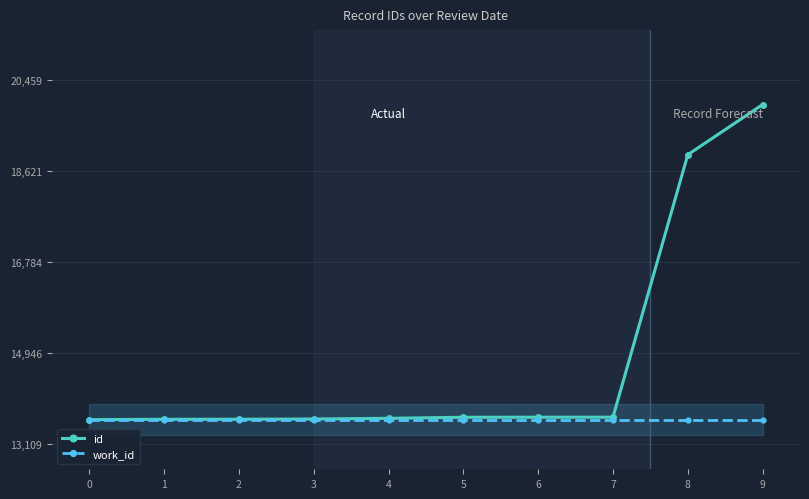

Reading left to right, transcribe all the data shown in this chart.

id: 0=13609	1=13616	2=13617	3=13622	4=13636	5=13657	6=13658	7=13659	8=18948	9=19959
work_id: 0=13609	1=13609	2=13609	3=13609	4=13609	5=13609	6=13609	7=13609	8=13609	9=13609